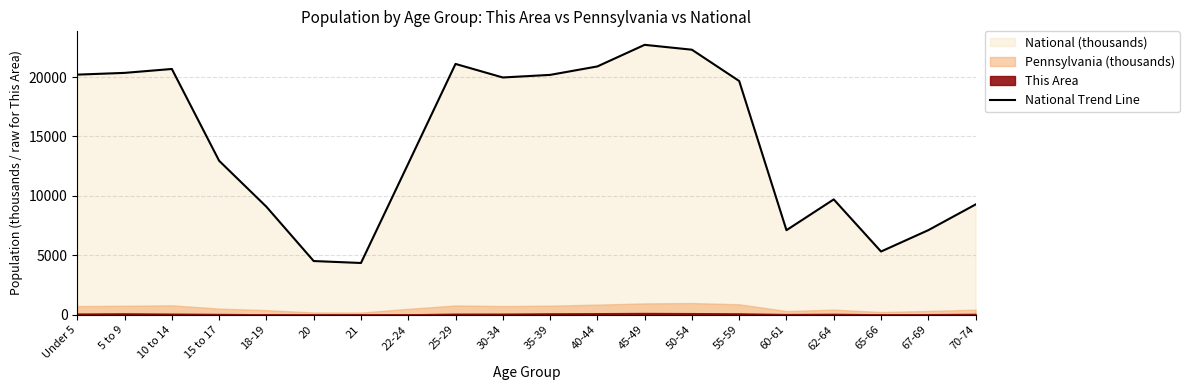

How many points are higher than both their immediate neighbors (excluding endpoints)?

4